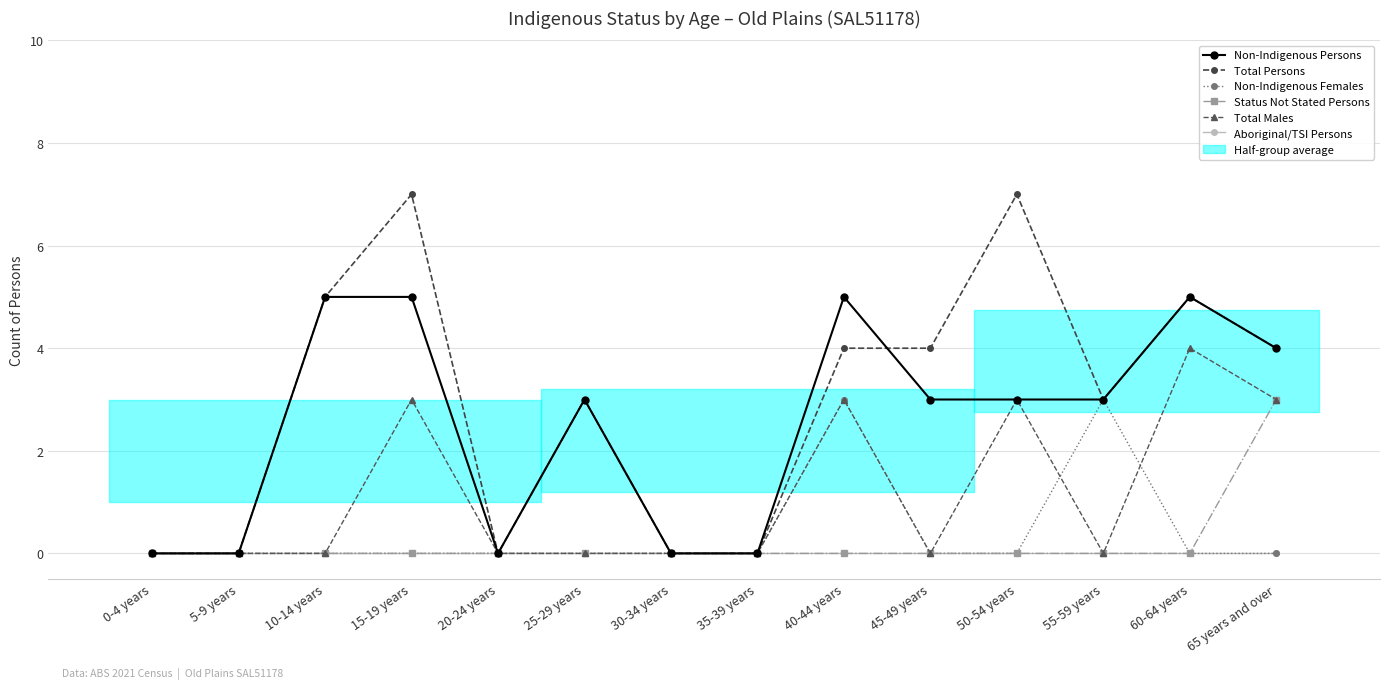

How many data points does each series have?

14